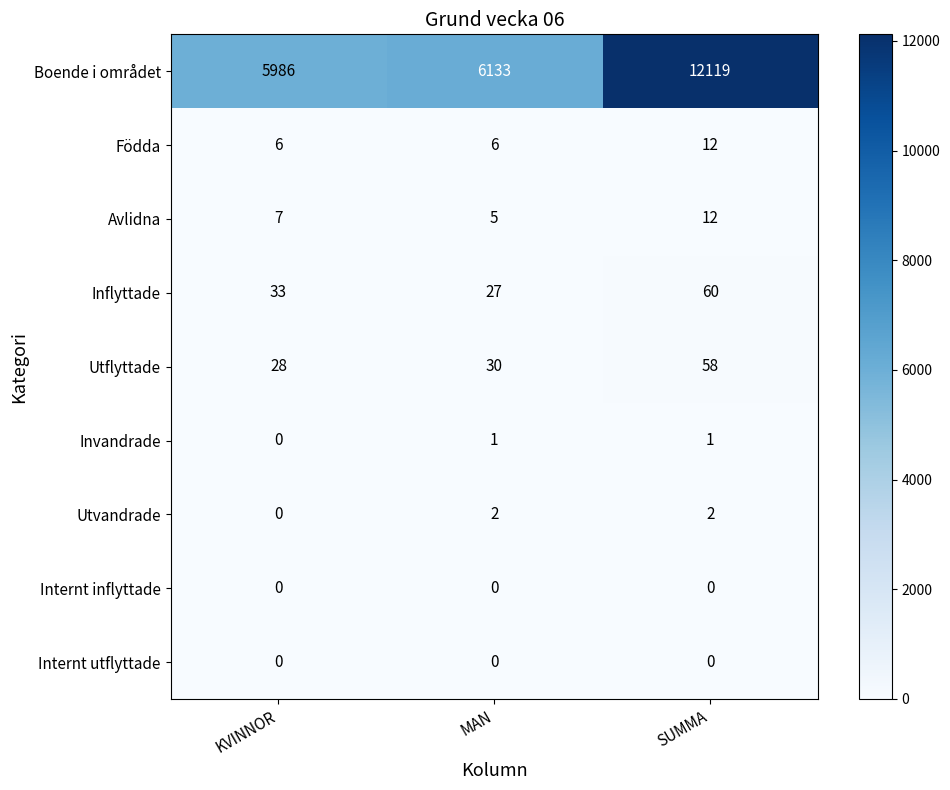

Is it true that Inflyttade equals 60 at SUMMA?

True